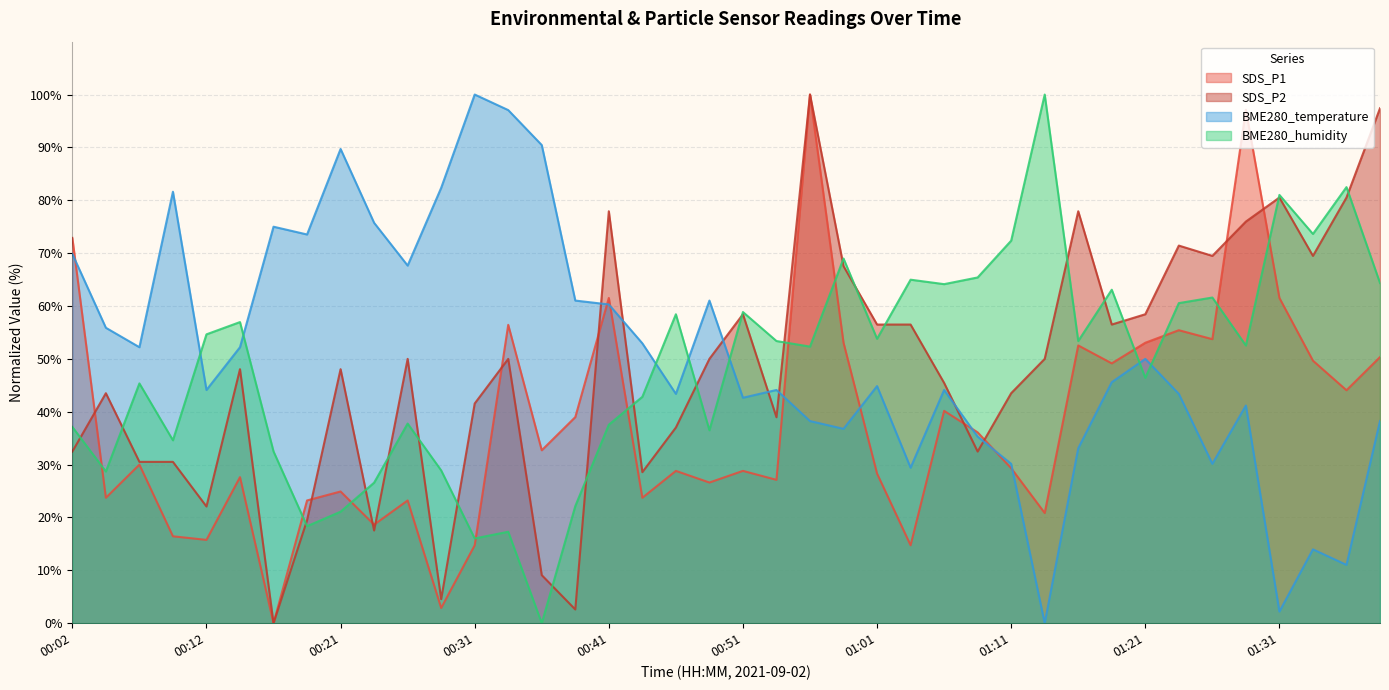

Reading left to right, what are all the values shown in this chart?

SDS_P1: 72.9	23.7	30.0	16.4	15.8	27.6	0.0	23.2	24.9	18.6	23.2	2.9	14.7	56.4	32.7	39.0	61.5	23.7	28.8	26.6	28.8	27.1	100.0	53.1	28.3	14.7	40.2	36.1	29.3	20.8	52.5	49.2	53.1	55.4	53.7	97.1	61.5	49.7	44.1	50.3
SDS_P2: 32.5	43.5	30.5	30.5	22.1	48.1	0.0	19.5	48.1	17.5	50.0	4.5	41.6	50.0	9.1	2.6	77.9	28.6	37.0	50.0	58.4	39.0	100.0	67.5	56.5	56.5	45.5	32.5	43.5	50.0	77.9	56.5	58.4	71.4	69.5	76.0	80.5	69.5	80.5	97.4
BME280_temperature: 69.9	55.9	52.2	81.6	44.1	52.2	75.0	73.5	89.7	75.7	67.6	82.4	100.0	97.1	90.4	61.0	60.3	52.9	43.4	61.0	42.6	44.1	38.2	36.8	44.9	29.4	44.1	35.3	30.1	0.0	33.1	45.6	50.0	43.4	30.1	41.2	2.2	14.0	11.0	38.2
BME280_humidity: 37.1	28.7	45.4	34.6	54.6	57.0	32.5	18.4	21.1	26.6	37.8	28.9	16.0	17.3	0.0	22.2	37.6	42.8	58.4	36.5	58.9	53.4	52.3	69.0	53.8	65.0	64.1	65.4	72.4	100.0	53.4	63.1	46.4	60.5	61.6	52.5	81.0	73.6	82.5	64.3